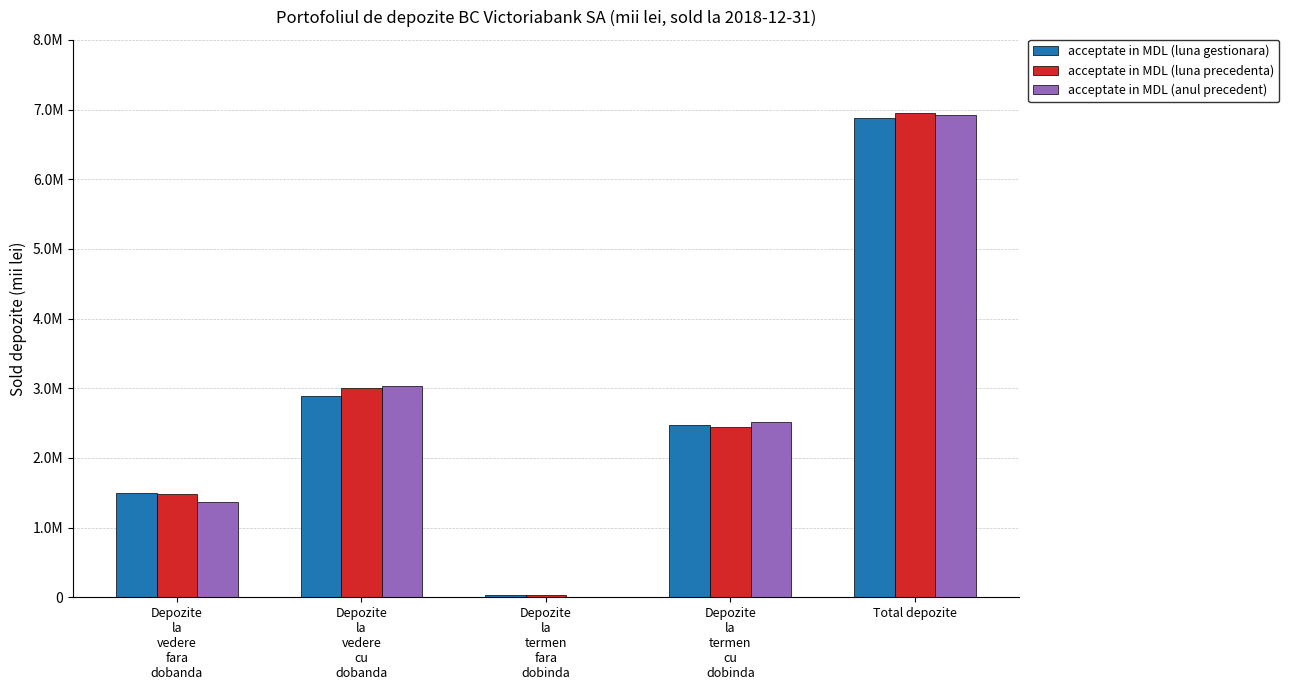

What position from the left is Depozite
la
termen
fara
dobinda?

3